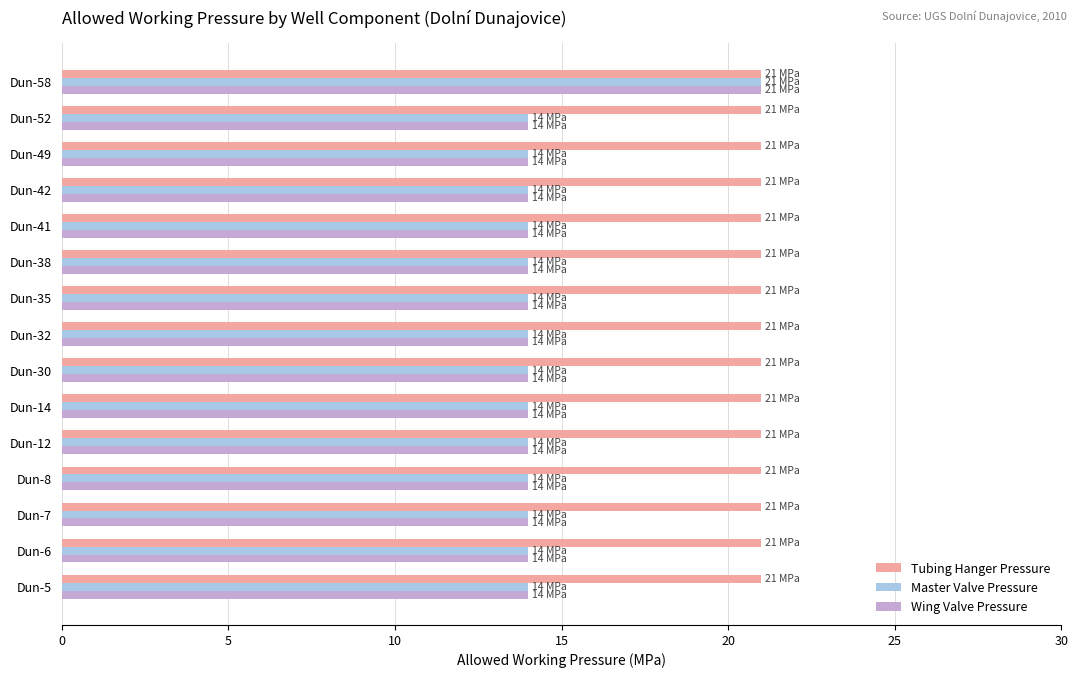

What is the maximum value for Master Valve Pressure?

21